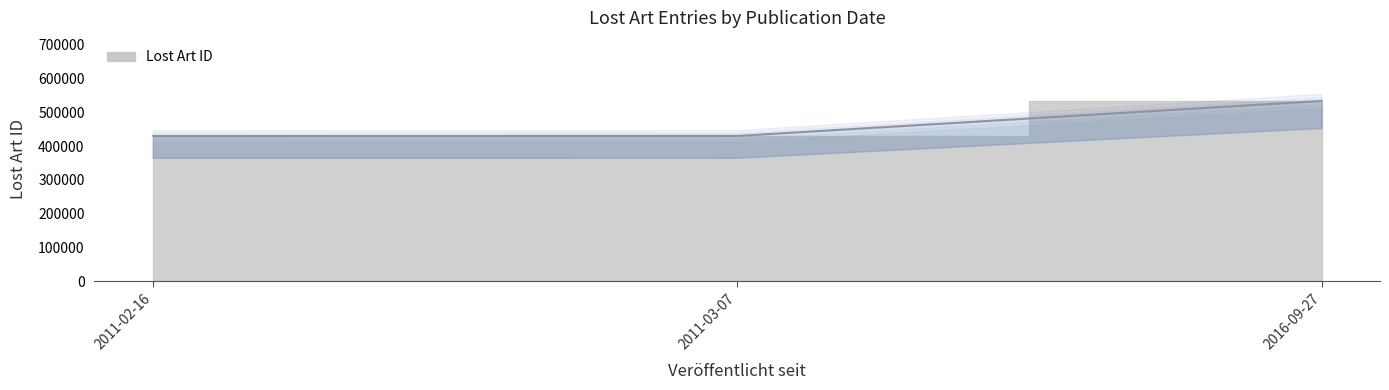

True or false: the data shows 429512 at 2011-02-16.

True